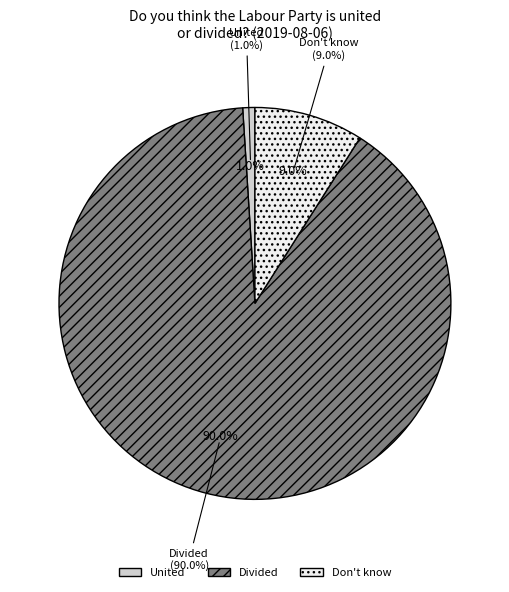

Which category accounts for the majority?

Divided